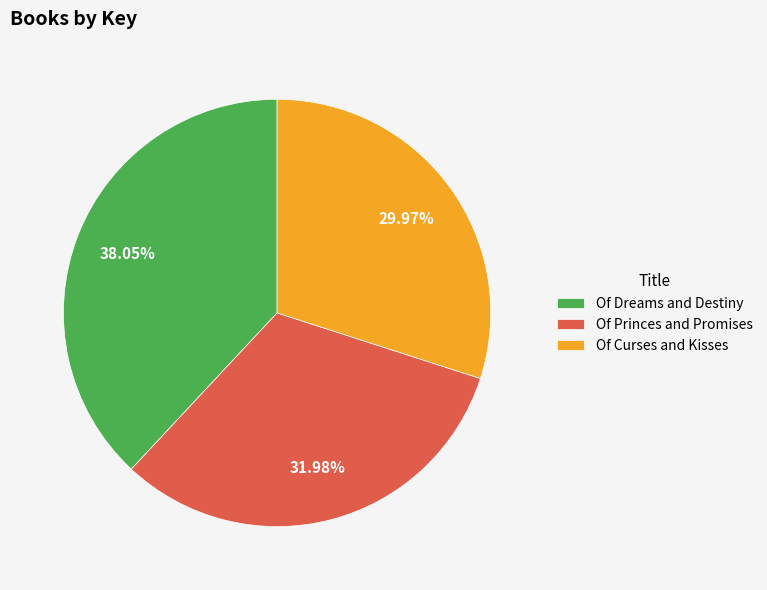

Rank the categories by value from highest to lowest.

Of Dreams and Destiny, Of Princes and Promises, Of Curses and Kisses